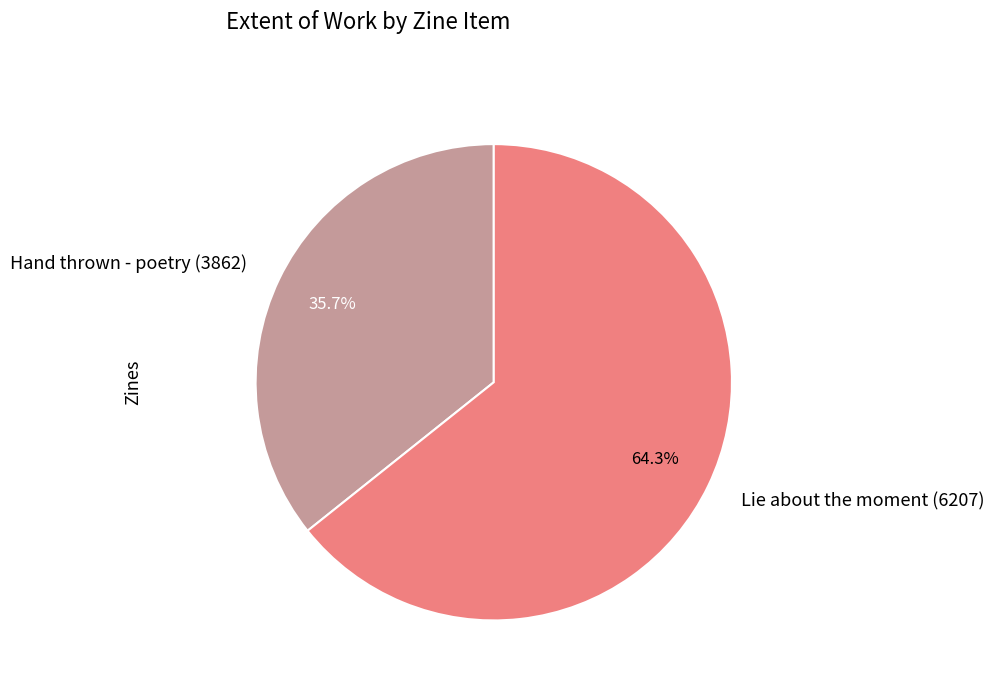

To the nearest percent, what is the combined percentage of Hand thrown - poetry (3862) and Lie about the moment (6207)?

100%